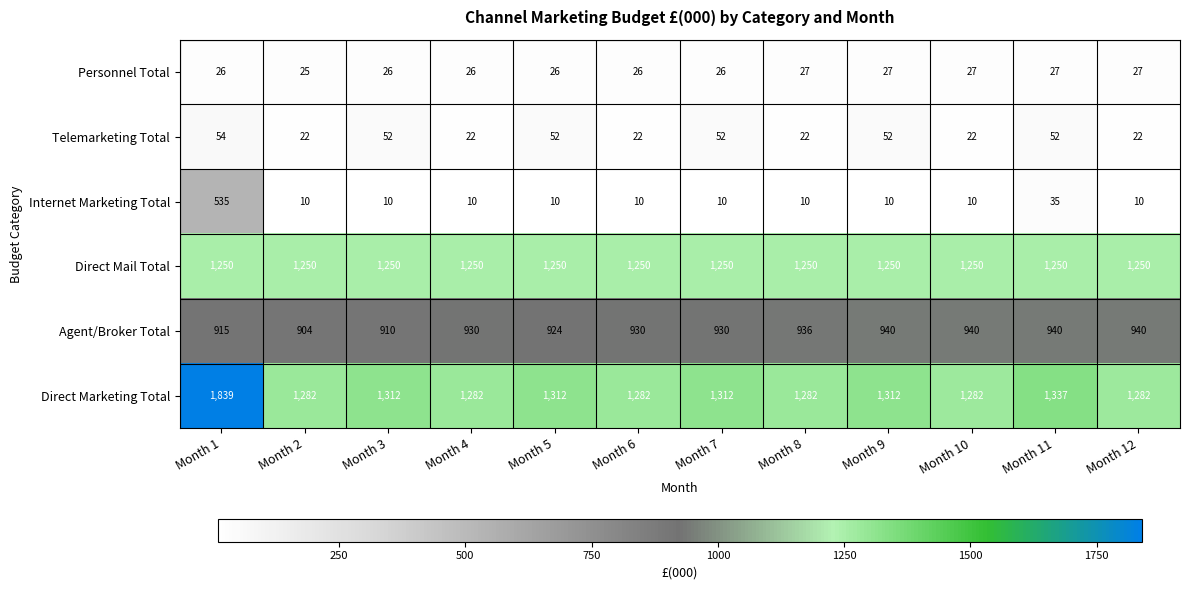

True or false: Internet Marketing Total has a value of 18 at Month 10.

False